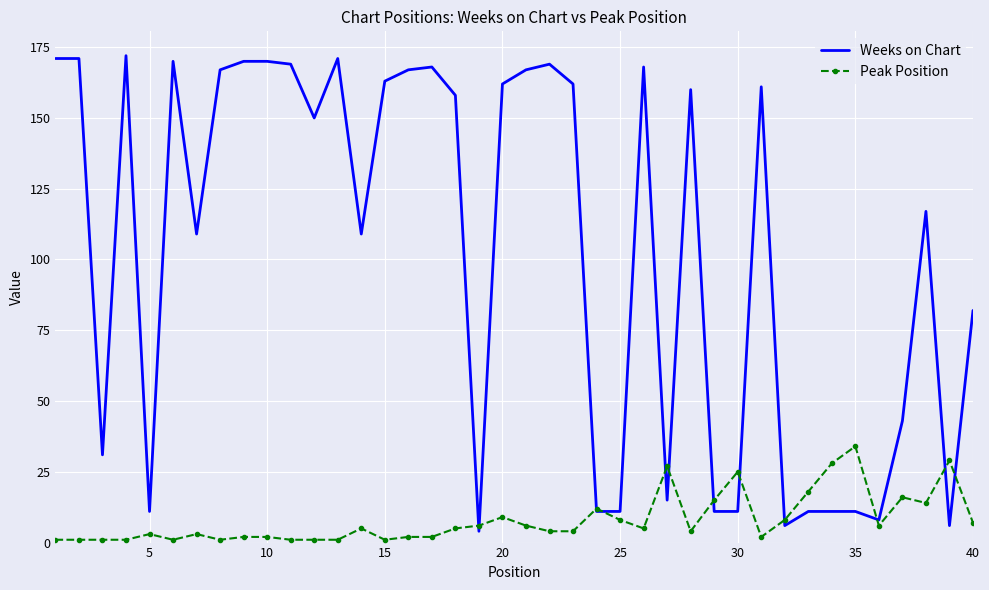

Rank the series by their average value, from lowest to highest.

Peak Position, Weeks on Chart